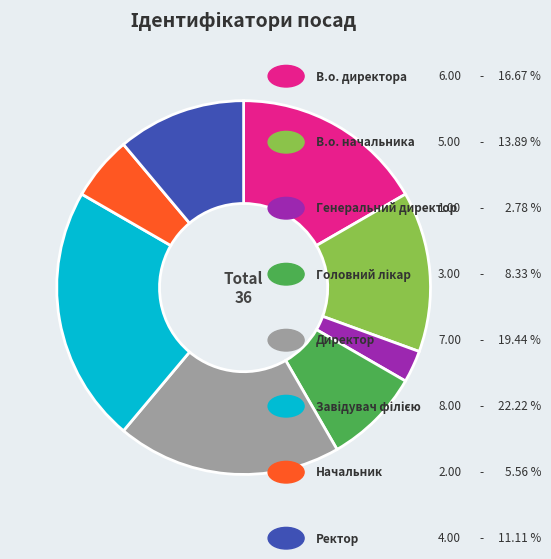

How many segments does this pie chart have?

8